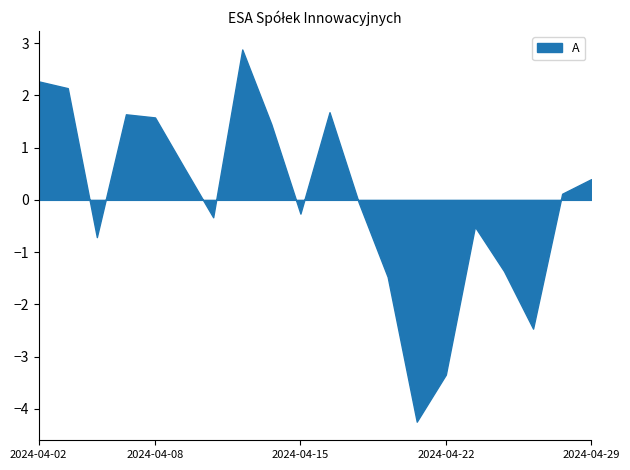

What is the difference between the maximum and minimum values?

7.1